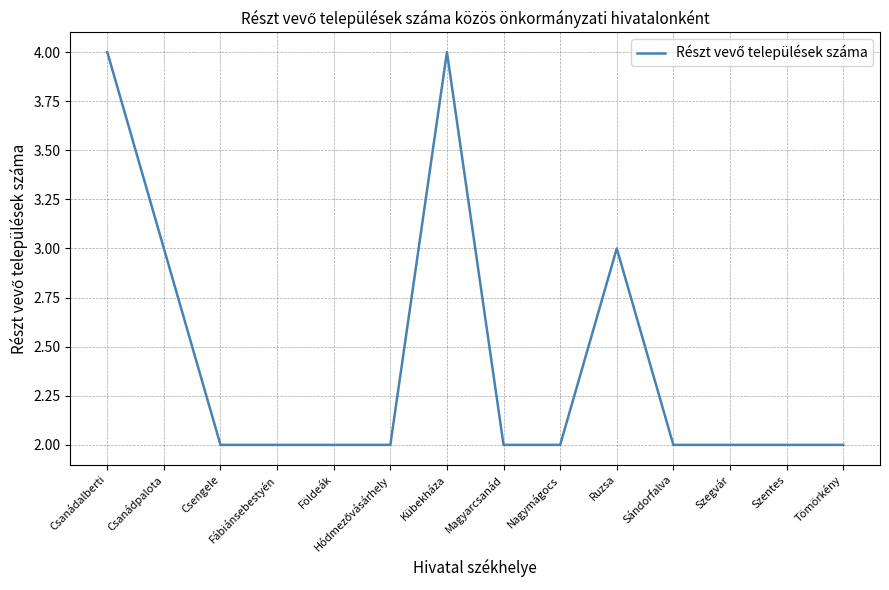

What is the maximum value shown in the chart?

4